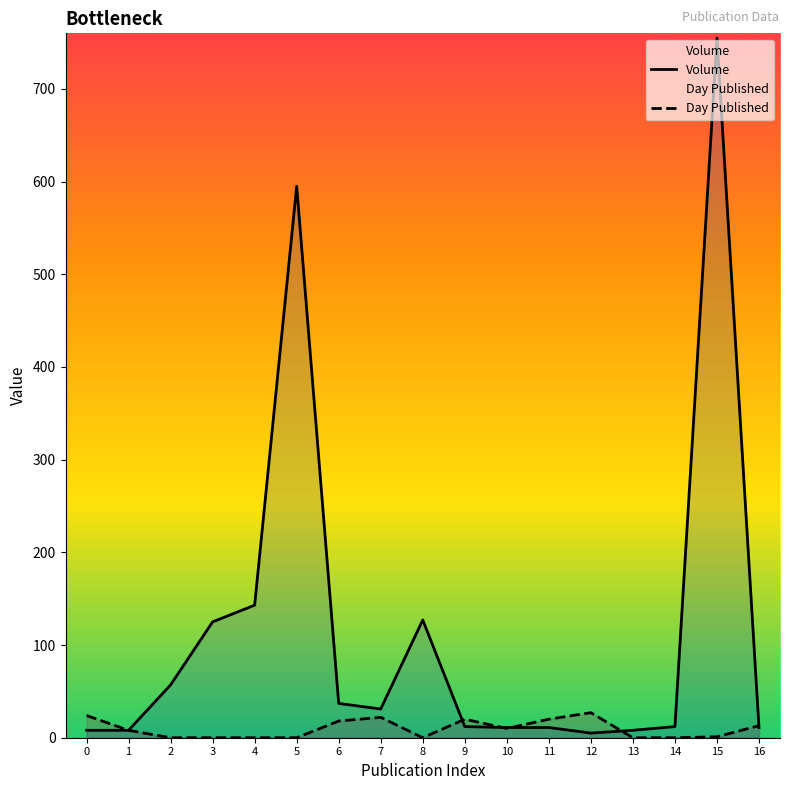

What is the difference between the maximum and minimum values in the Day Published series?

27